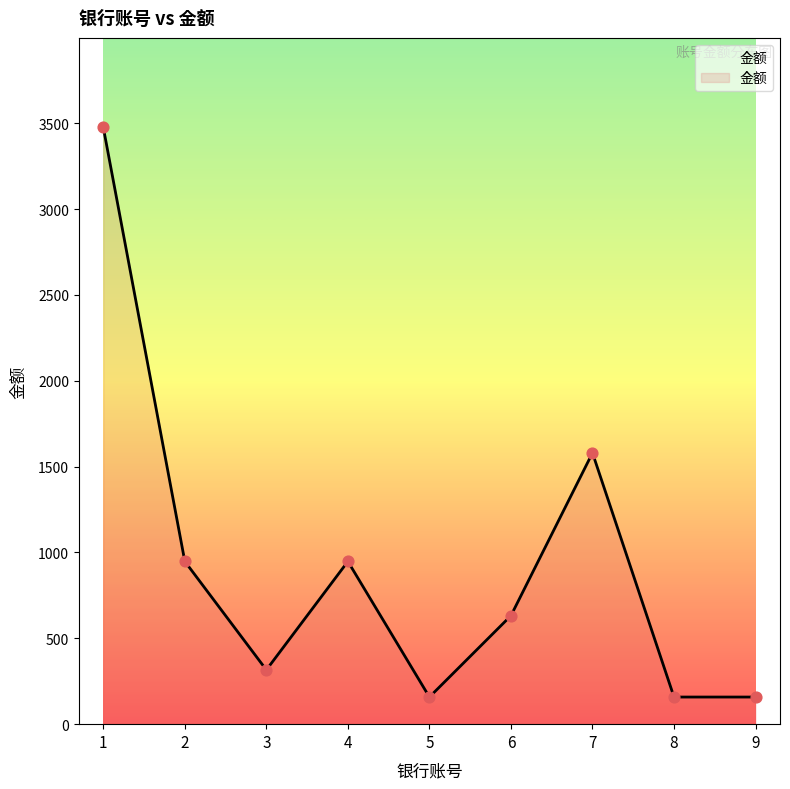

What is the change in value from 4 to 6?

-316